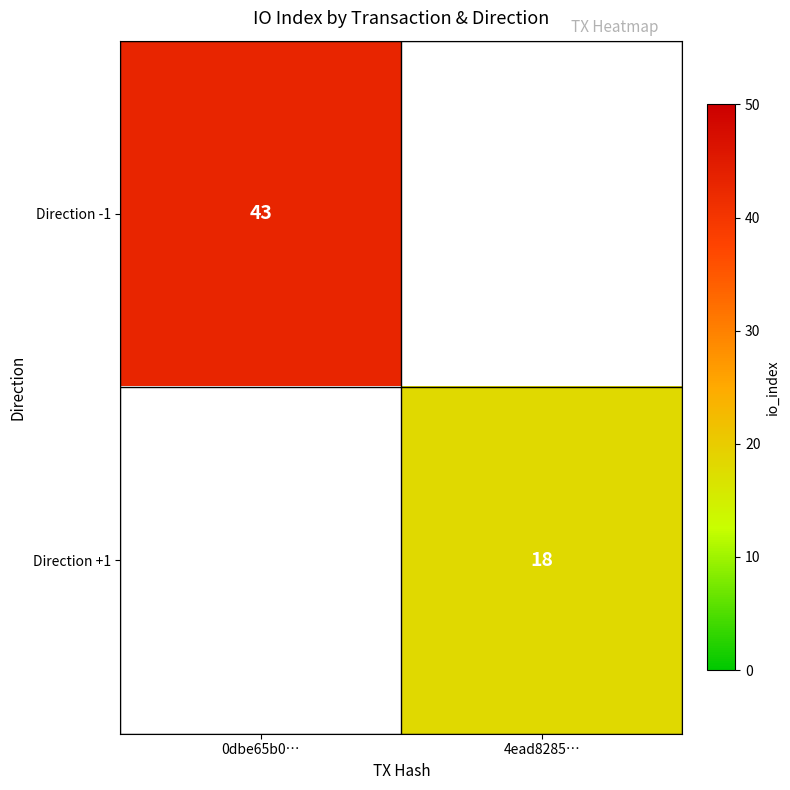

Is the value of Direction +1 at 4ead8285… greater than the value of Direction -1 at 0dbe65b0…?

No